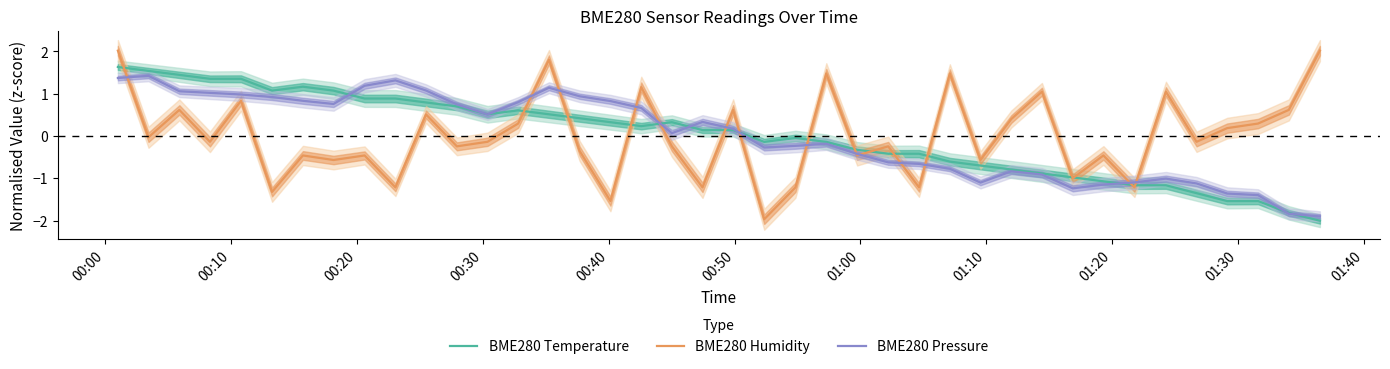

What is the maximum value for BME280 Pressure?

1.4